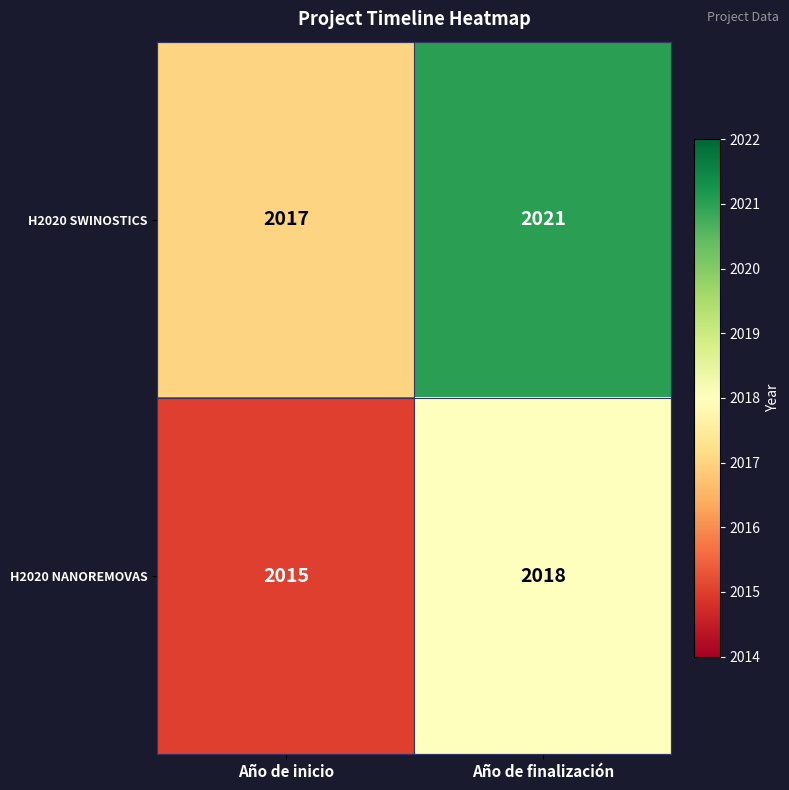

The value of H2020 NANOREMOVAS at Año de inicio is 458. True or false?

False